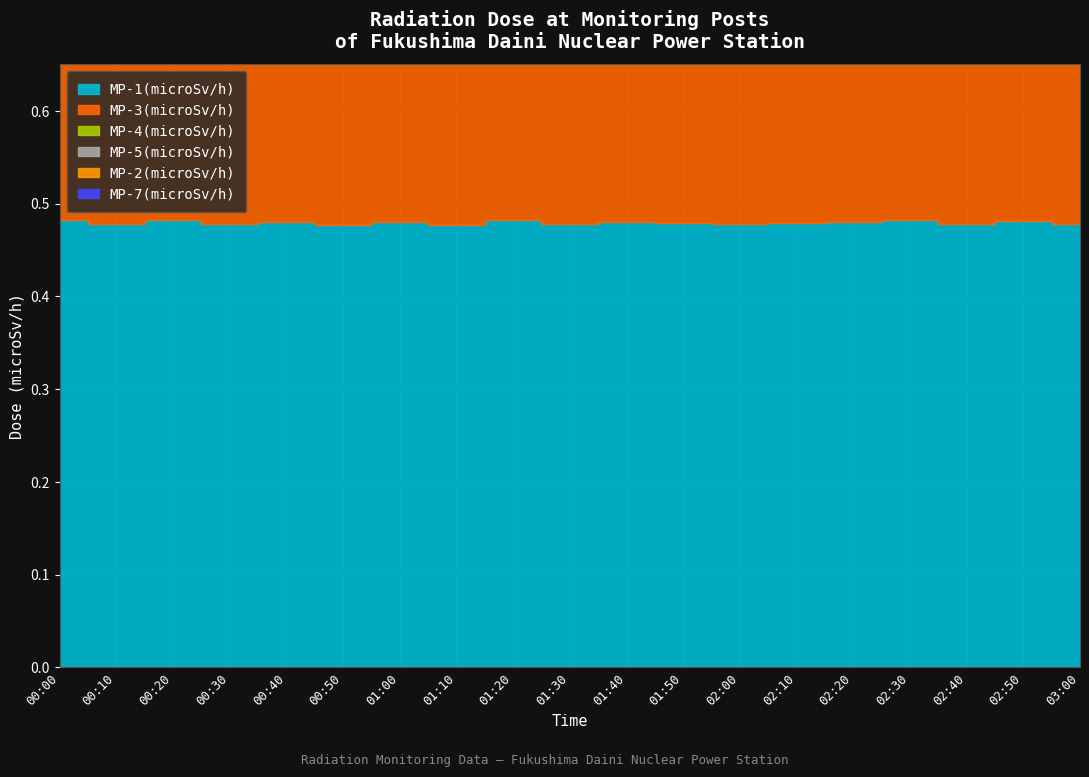

Reading left to right, extract all data points from this chart.

MP-1(microSv/h): 00:00=0.5	00:10=0.5	00:20=0.5	00:30=0.5	00:40=0.5	00:50=0.5	01:00=0.5	01:10=0.5	01:20=0.5	01:30=0.5	01:40=0.5	01:50=0.5	02:00=0.5	02:10=0.5	02:20=0.5	02:30=0.5	02:40=0.5	02:50=0.5	03:00=0.5
MP-3(microSv/h): 00:00=0.5	00:10=0.5	00:20=0.5	00:30=0.5	00:40=0.5	00:50=0.5	01:00=0.5	01:10=0.5	01:20=0.5	01:30=0.5	01:40=0.5	01:50=0.5	02:00=0.5	02:10=0.5	02:20=0.5	02:30=0.5	02:40=0.5	02:50=0.5	03:00=0.5
MP-4(microSv/h): 00:00=0.5	00:10=0.5	00:20=0.5	00:30=0.5	00:40=0.5	00:50=0.5	01:00=0.5	01:10=0.5	01:20=0.5	01:30=0.5	01:40=0.5	01:50=0.5	02:00=0.5	02:10=0.5	02:20=0.5	02:30=0.5	02:40=0.5	02:50=0.5	03:00=0.5
MP-5(microSv/h): 00:00=0.5	00:10=0.5	00:20=0.5	00:30=0.5	00:40=0.5	00:50=0.5	01:00=0.5	01:10=0.4	01:20=0.5	01:30=0.5	01:40=0.5	01:50=0.5	02:00=0.5	02:10=0.5	02:20=0.5	02:30=0.4	02:40=0.5	02:50=0.5	03:00=0.5
MP-2(microSv/h): 00:00=0.3	00:10=0.3	00:20=0.3	00:30=0.3	00:40=0.3	00:50=0.3	01:00=0.3	01:10=0.3	01:20=0.3	01:30=0.3	01:40=0.3	01:50=0.3	02:00=0.3	02:10=0.3	02:20=0.3	02:30=0.3	02:40=0.3	02:50=0.3	03:00=0.3
MP-7(microSv/h): 00:00=0.2	00:10=0.2	00:20=0.2	00:30=0.2	00:40=0.2	00:50=0.2	01:00=0.2	01:10=0.2	01:20=0.2	01:30=0.2	01:40=0.2	01:50=0.2	02:00=0.2	02:10=0.2	02:20=0.2	02:30=0.2	02:40=0.2	02:50=0.2	03:00=0.2